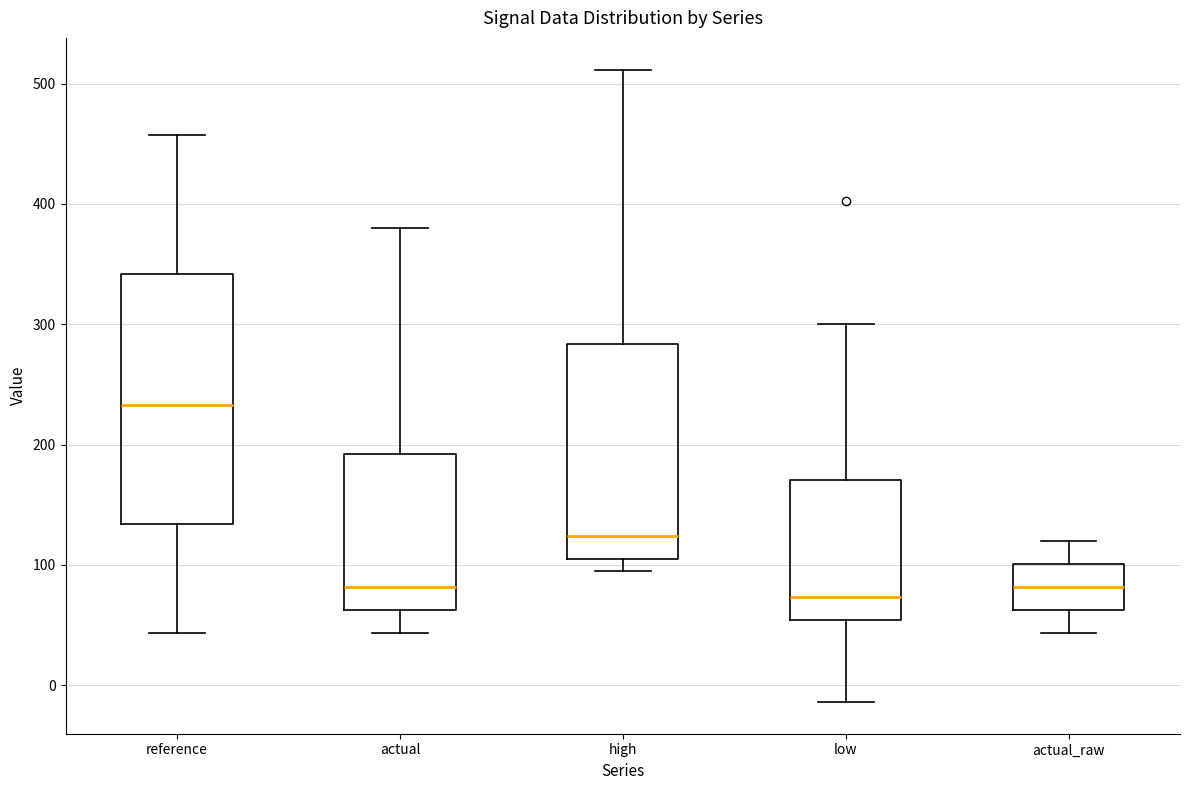

Where is the upper edge of the box for low on the y-axis? The values are not printed on the chart, so give them approximately, as read against the axis.

170